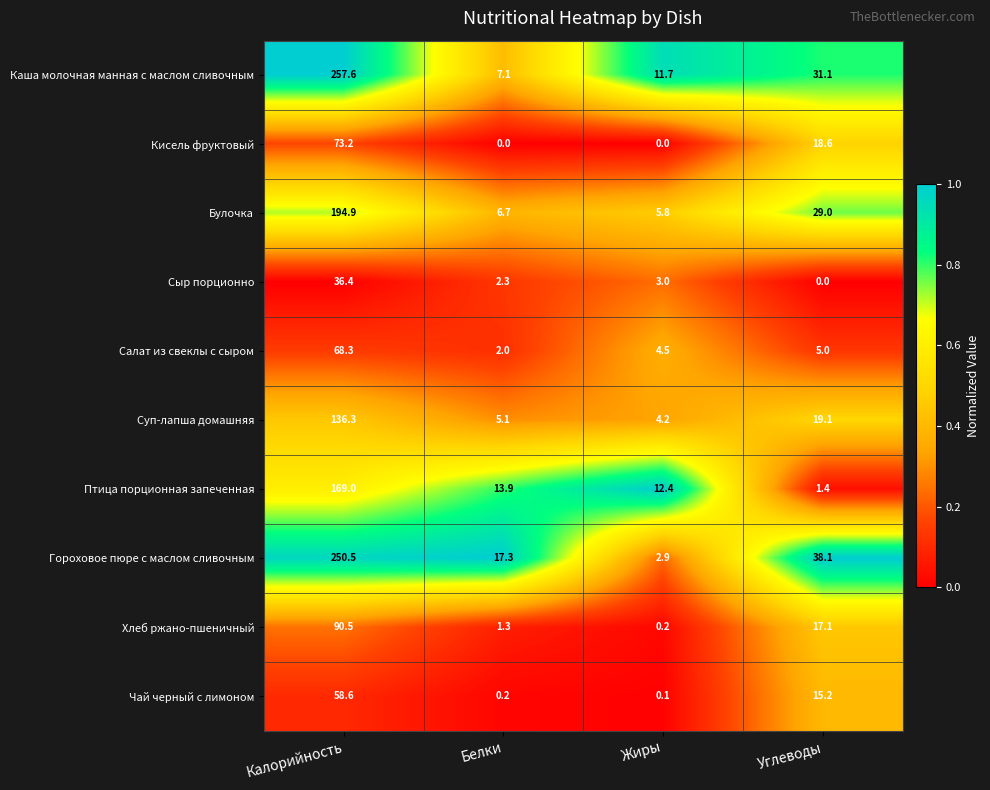

Which series has the largest total across all categories?

Гороховое пюре с маслом сливочным